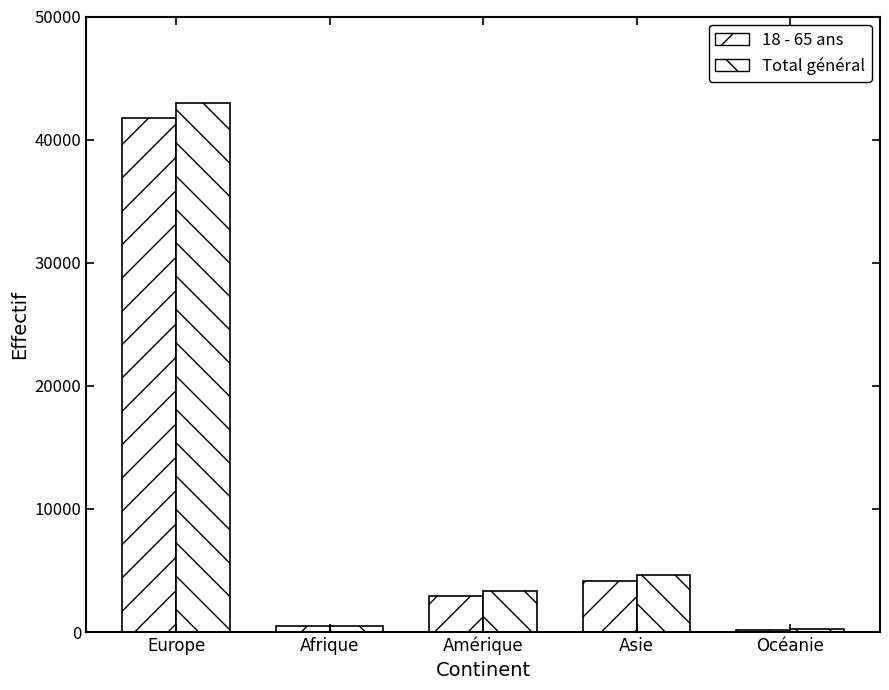

Is the value of Total général at Afrique greater than the value of 18 - 65 ans at Océanie?

Yes